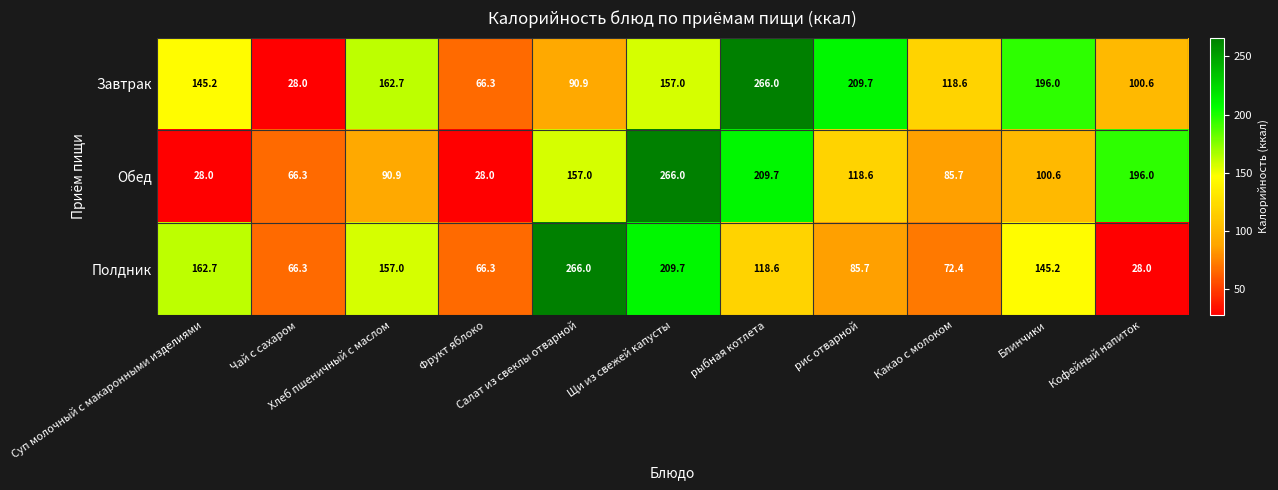

What is the maximum value shown in the chart?

266.0